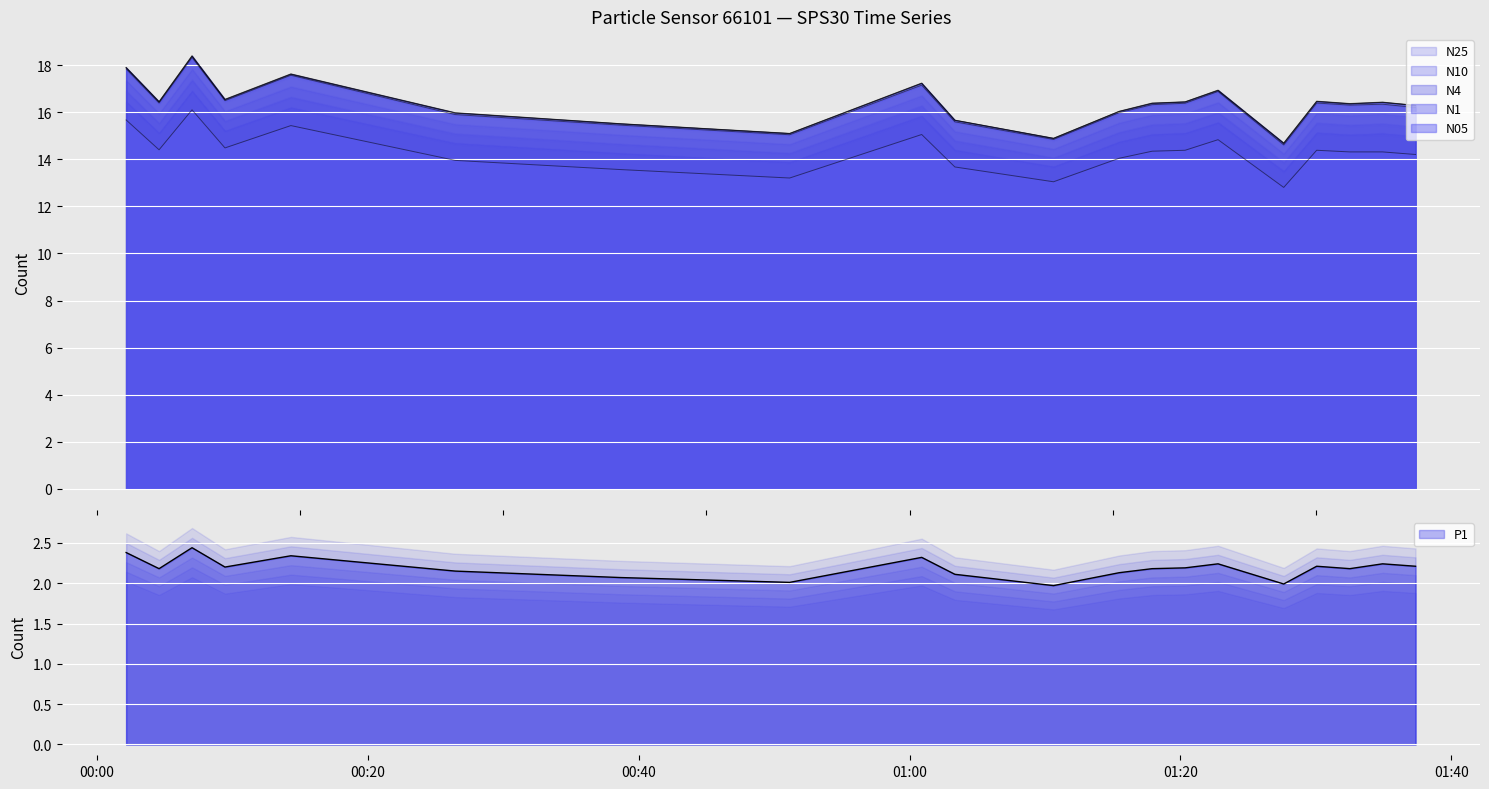

True or false: N1 and N4 intersect in this chart.

False